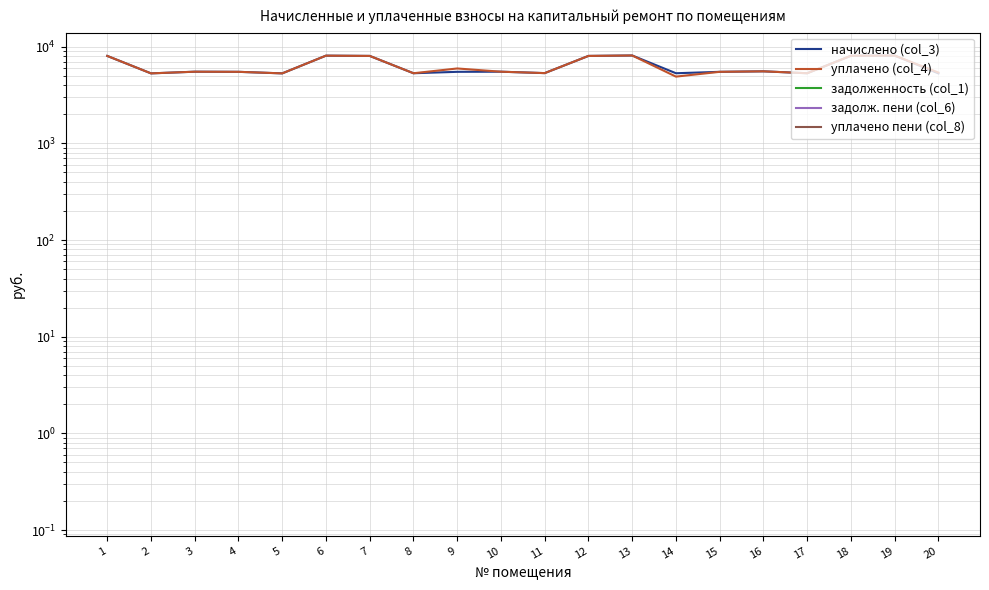

Rank the series at 1 from lowest to highest value.

задолженность (col_1), задолж. пени (col_6), уплачено пени (col_8), начислено (col_3), уплачено (col_4)